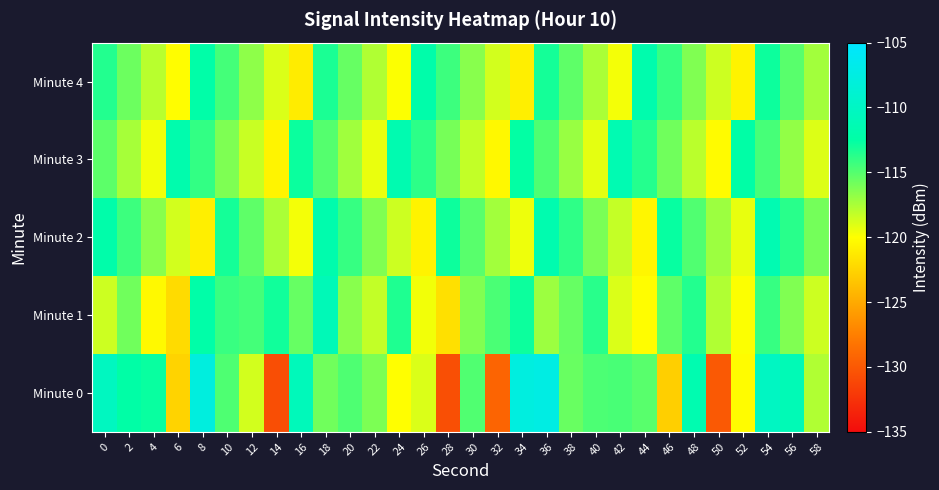

At which category is the sum across all series the highest?

54